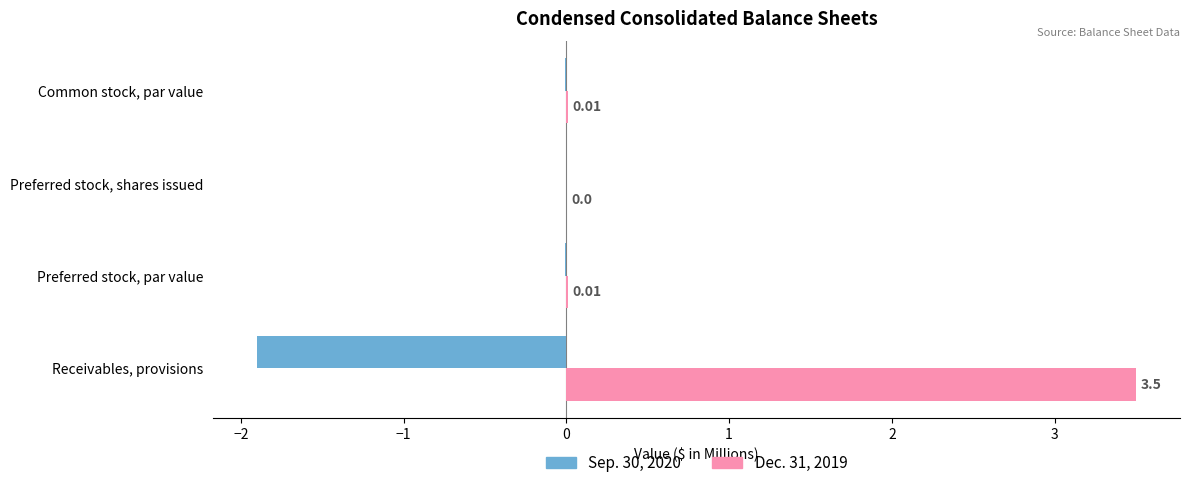

What is the sum of all Dec. 31, 2019 values?

3.5